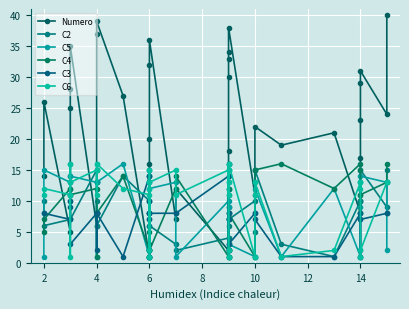

How many categories are shown in the chart?

40